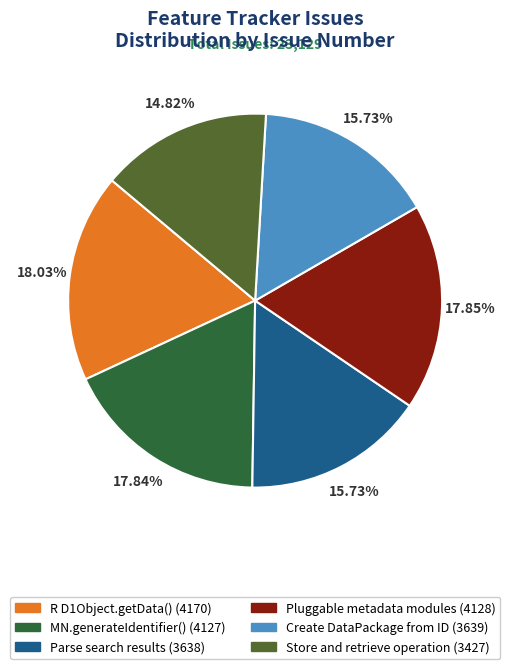

Which has a higher value, Create DataPackage from ID or R D1Object.getData()?

R D1Object.getData()